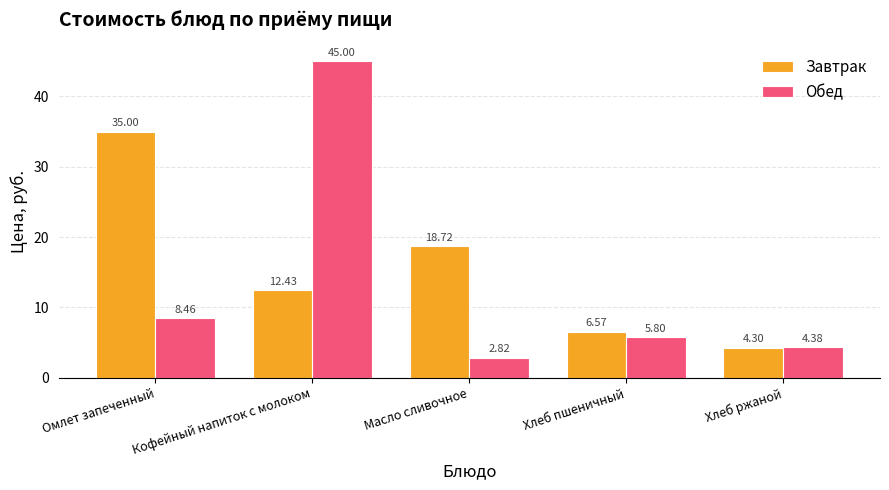

What position from the right is Кофейный напиток с молоком?

4